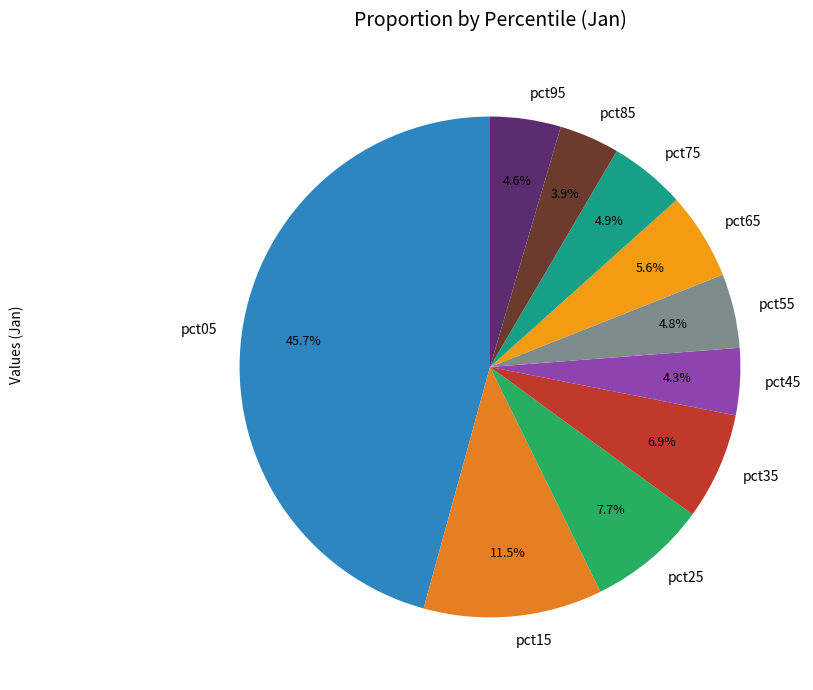

What is the largest slice in the pie chart?

pct05